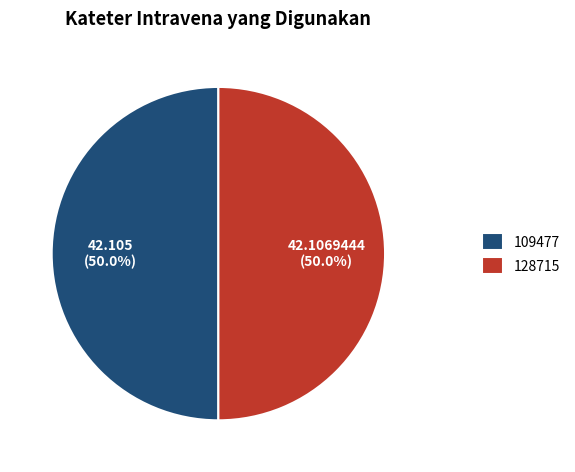

Approximately how many times larger is the value at 109477 compared to 128715?

1.0